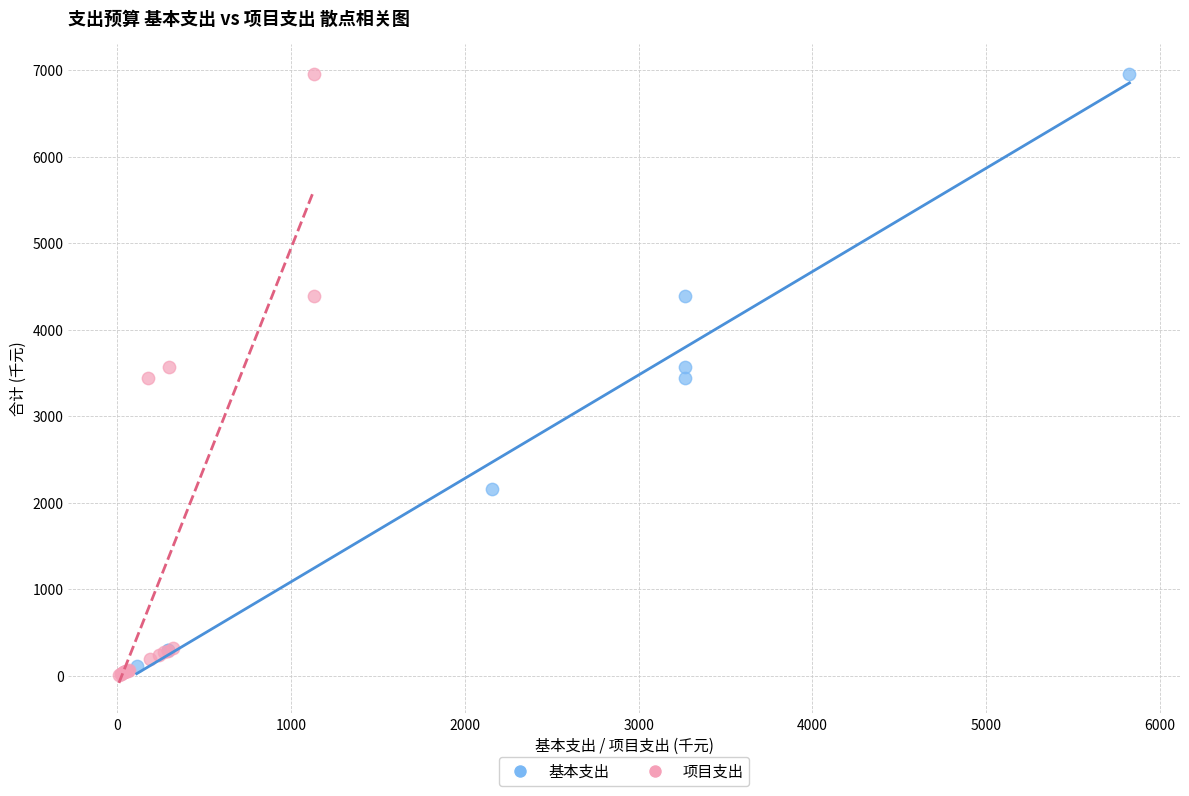

Which series has the largest Y range (max minus min)?

项目支出